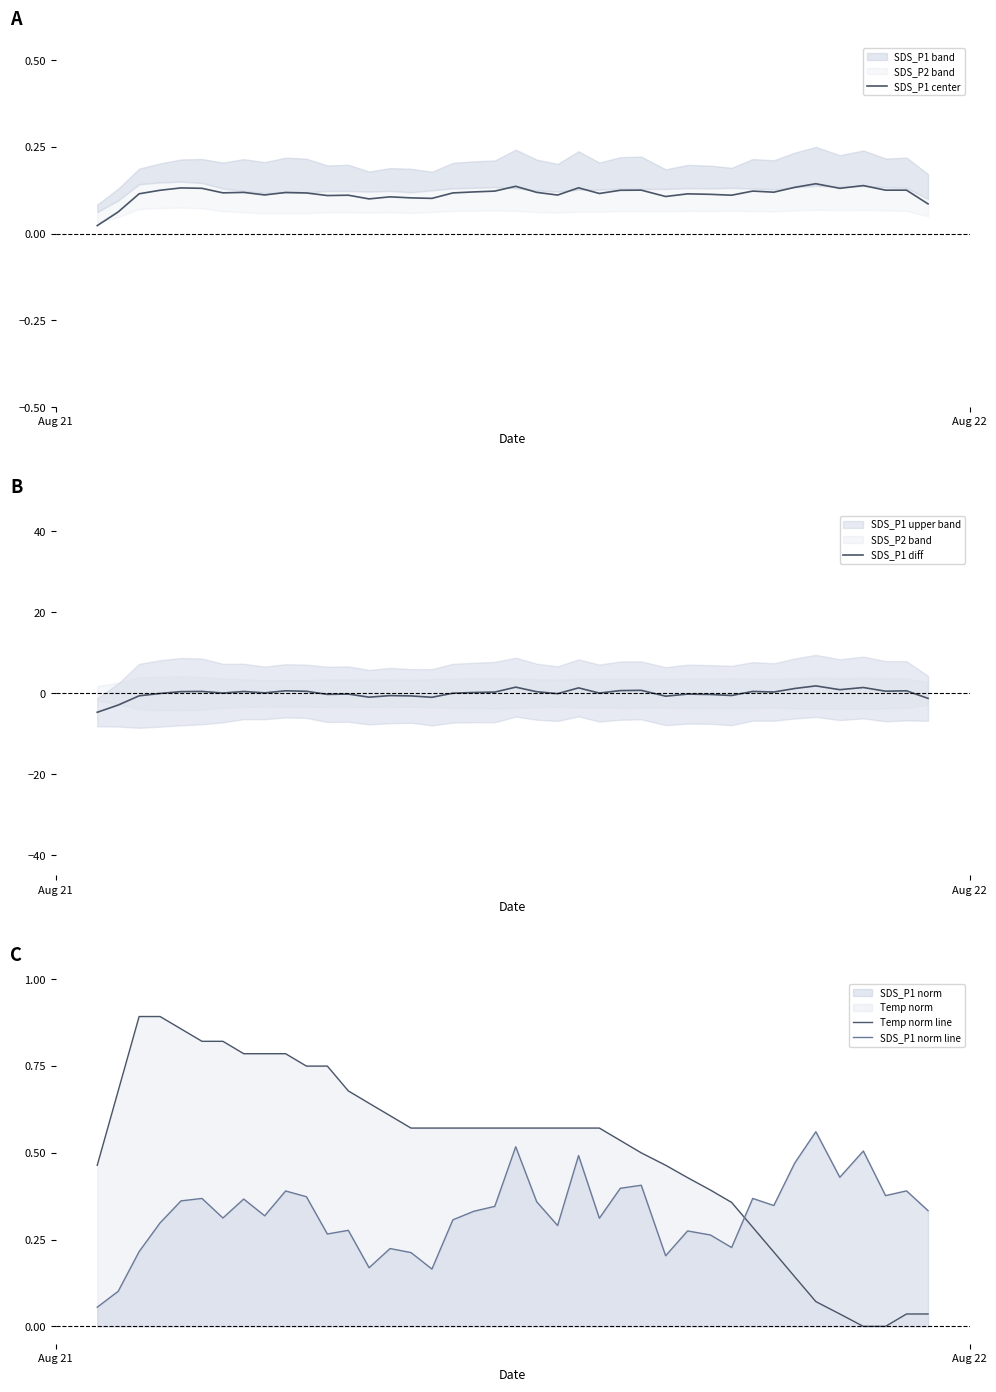

True or false: SDS_P1 norm line has more than 1 points higher than both neighbors.

True